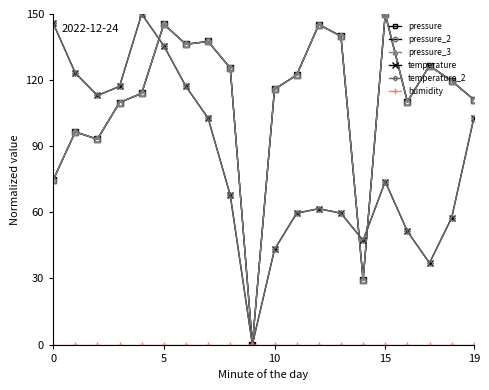

Does the chart have visible grid lines?

No